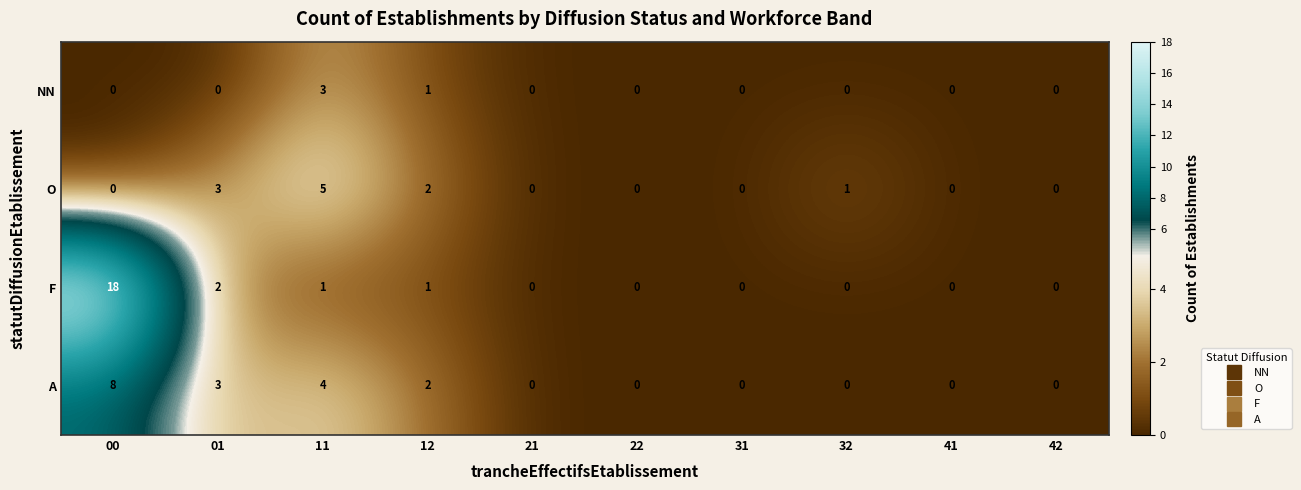

Rank the series by their maximum value, from lowest to highest.

NN, O, A, F